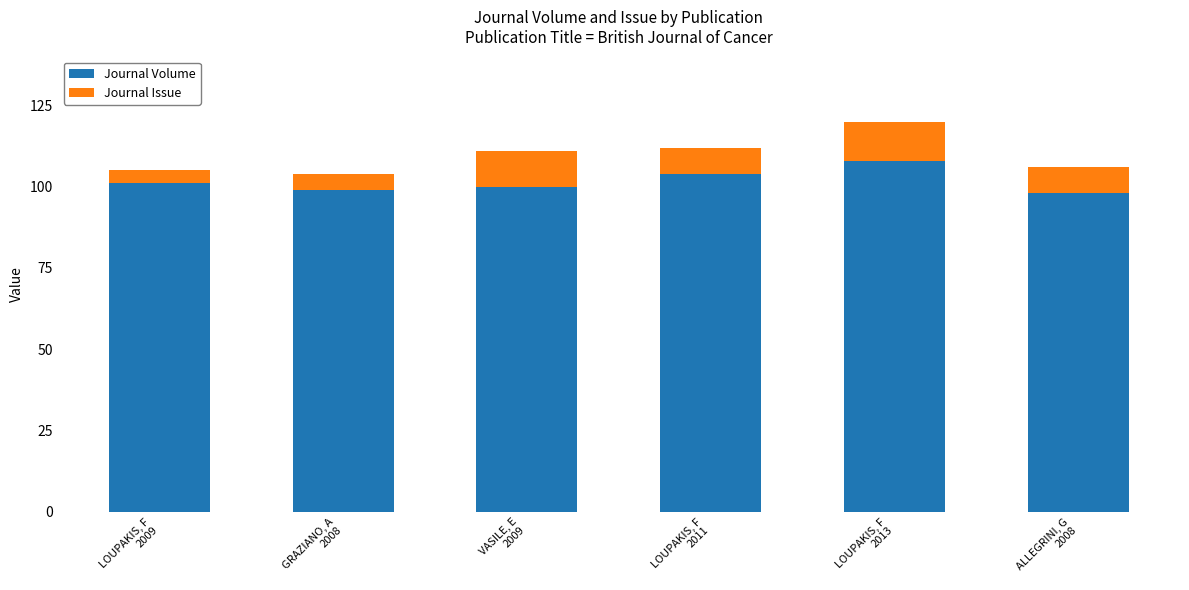

Reading left to right, list the values for the Journal Volume series.

101	99	100	104	108	98